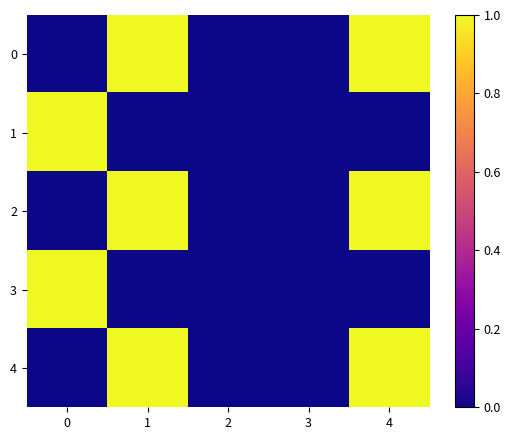

Between 2 and 4, which is larger?

4